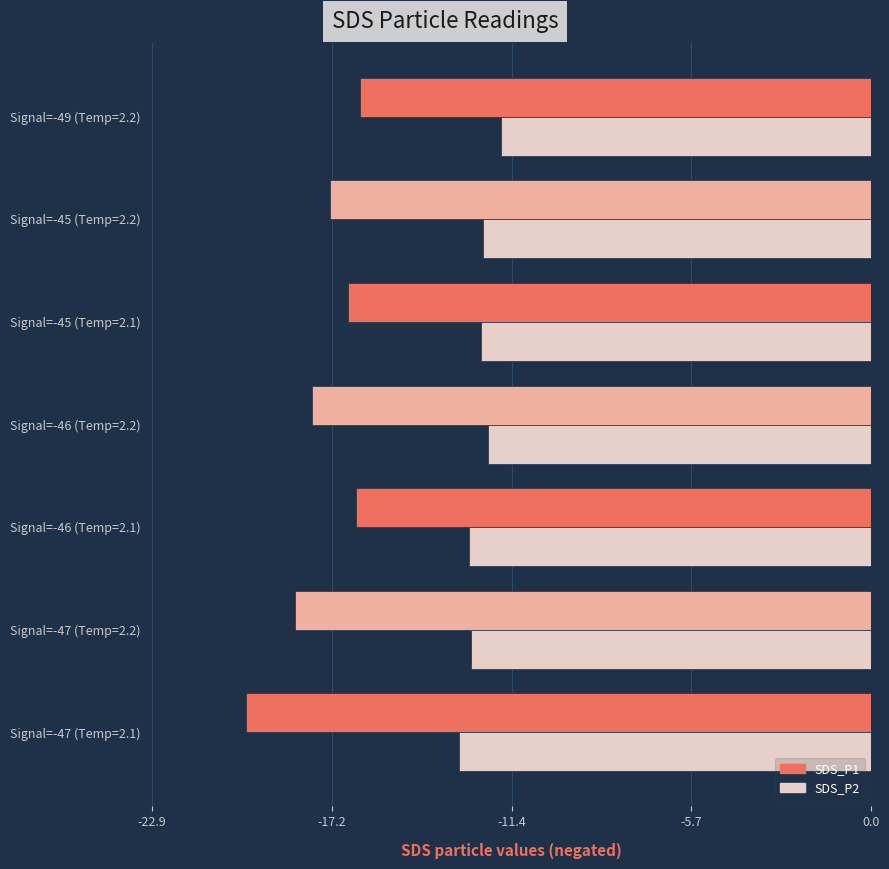

What is the greatest value displayed?

-11.8